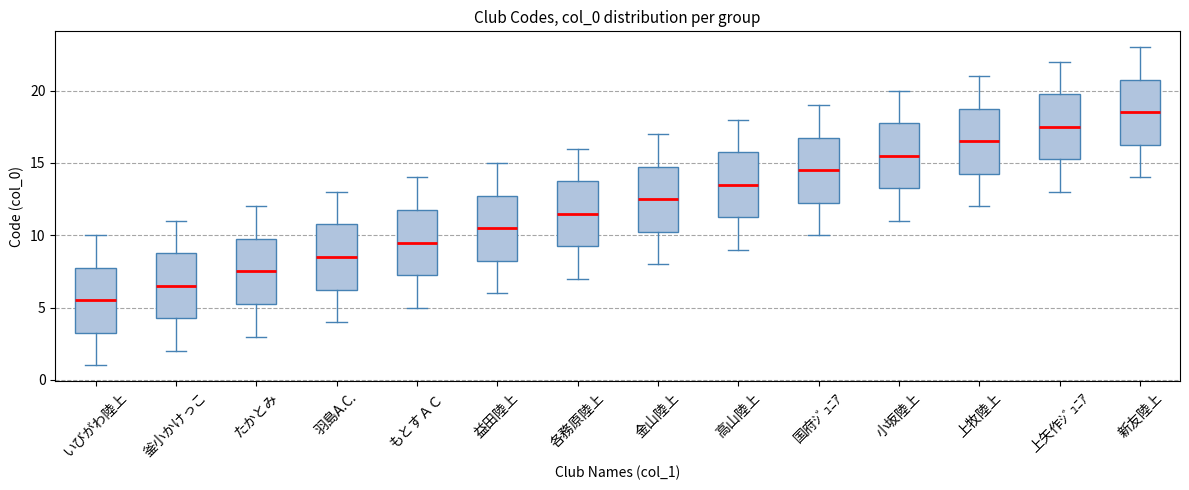

Reading left to right, transcribe this box plot: for each box, give where its median line is, the range the box spans, and where its two whiskers end, as read against the y-axis. The values are not printed on the chart, so give them approximately, as read against the axis.

いびがわ陸上: median 5.5, box 3.5 to 8.0, whiskers 1.0 to 10.0
釜小かけっこ: median 6.5, box 4.5 to 9.0, whiskers 2.0 to 11.0
たかとみ: median 7.5, box 5.5 to 10.0, whiskers 3.0 to 12.0
羽島A.C.: median 8.5, box 6.5 to 11.0, whiskers 4.0 to 13.0
もとすＡＣ: median 9.5, box 7.5 to 12.0, whiskers 5.0 to 14.0
益田陸上: median 10.5, box 8.5 to 13.0, whiskers 6.0 to 15.0
各務原陸上: median 11.5, box 9.5 to 14.0, whiskers 7.0 to 16.0
金山陸上: median 12.5, box 10.5 to 15.0, whiskers 8.0 to 17.0
高山陸上: median 13.5, box 11.5 to 16.0, whiskers 9.0 to 18.0
国府ｼﾞｭﾆｱ: median 14.5, box 12.5 to 17.0, whiskers 10.0 to 19.0
小坂陸上: median 15.5, box 13.5 to 18.0, whiskers 11.0 to 20.0
上牧陸上: median 16.5, box 14.5 to 19.0, whiskers 12.0 to 21.0
上矢作ｼﾞｭﾆｱ: median 17.5, box 15.5 to 20.0, whiskers 13.0 to 22.0
新友陸上: median 18.5, box 16.5 to 21.0, whiskers 14.0 to 23.0